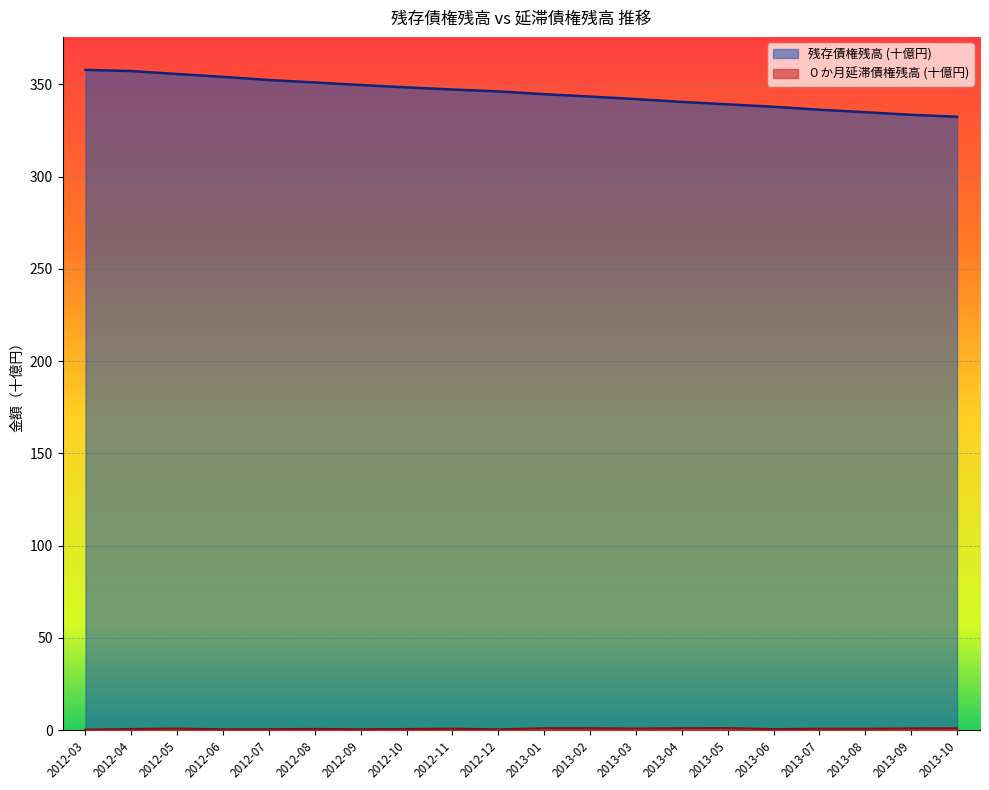

True or false: ０か月延滞債権残高 has a value of 0.5 at 2013-06.

True